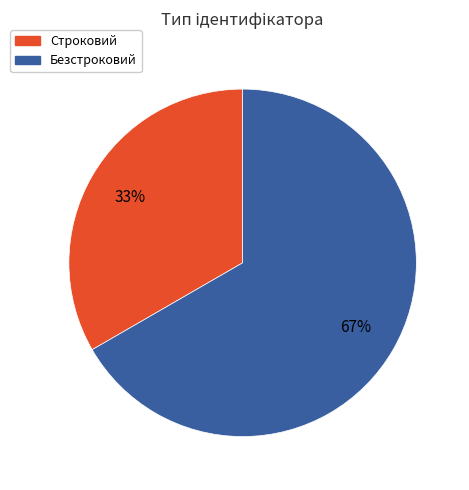

To the nearest percent, what is the combined percentage of Строковий and Безстроковий?

100%